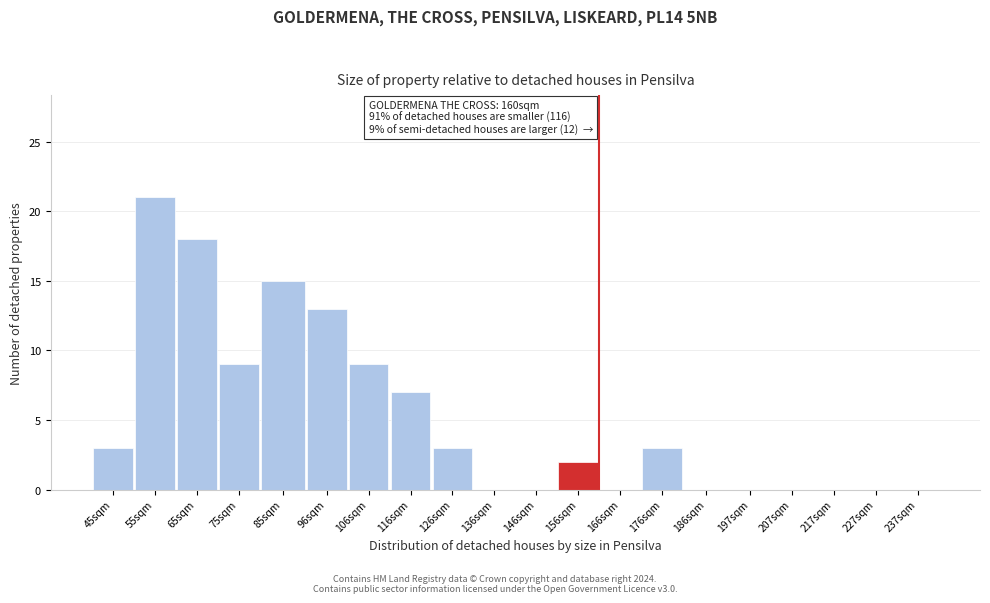

Reading left to right, extract all data points from this chart.

45sqm=3	55sqm=21	65sqm=18	75sqm=9	85sqm=15	96sqm=13	106sqm=9	116sqm=7	126sqm=3	136sqm=0	146sqm=0	156sqm=2	166sqm=0	176sqm=3	186sqm=0	197sqm=0	207sqm=0	217sqm=0	227sqm=0	237sqm=0